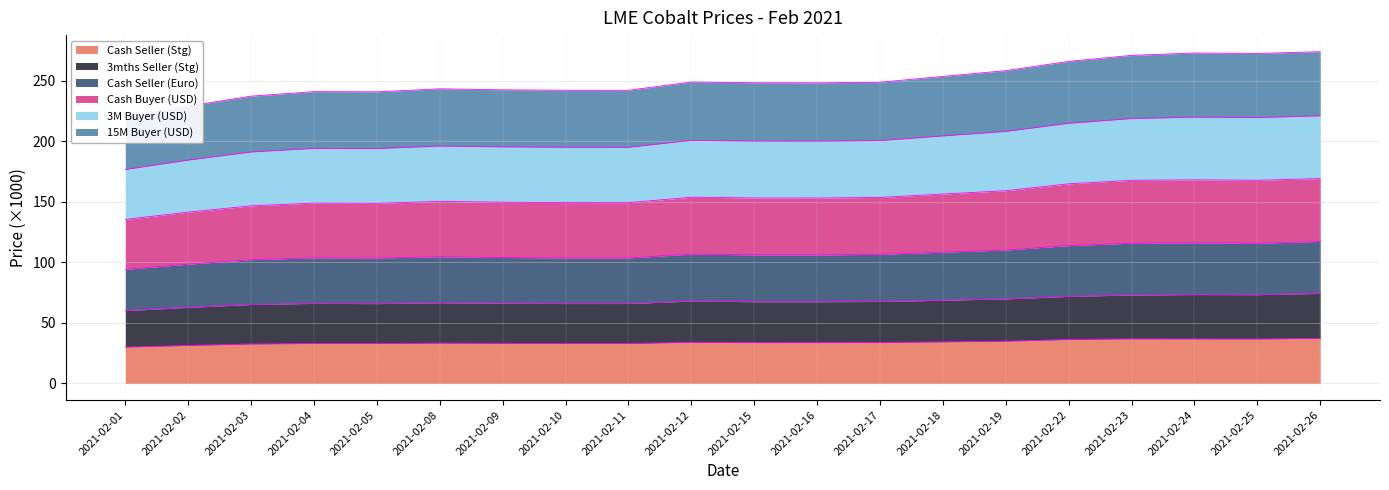

The Cash Seller (Stg) series shows 37.3 at 2021-02-26. True or false?

True